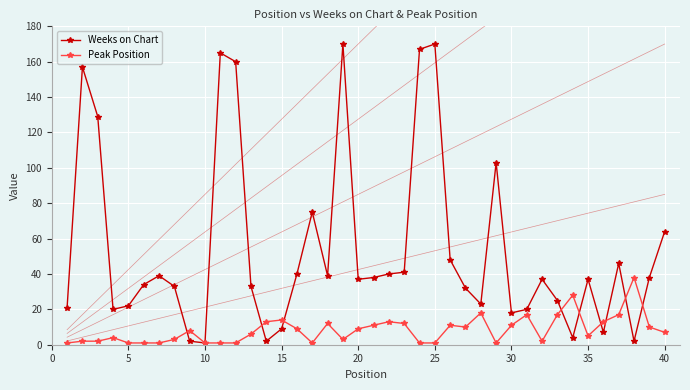

What is the difference between the second highest and second lowest values in the Weeks on Chart series?

168